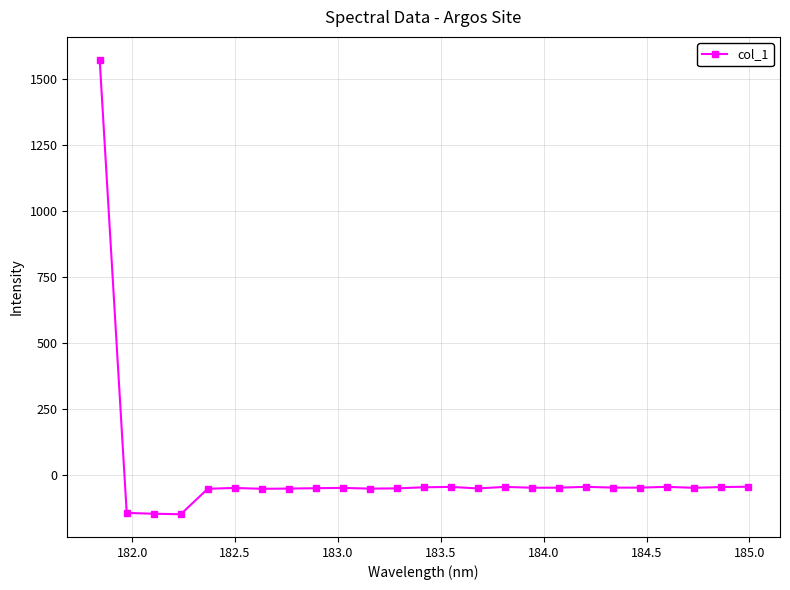

What is the value of the 16th point from the left?

-44.1